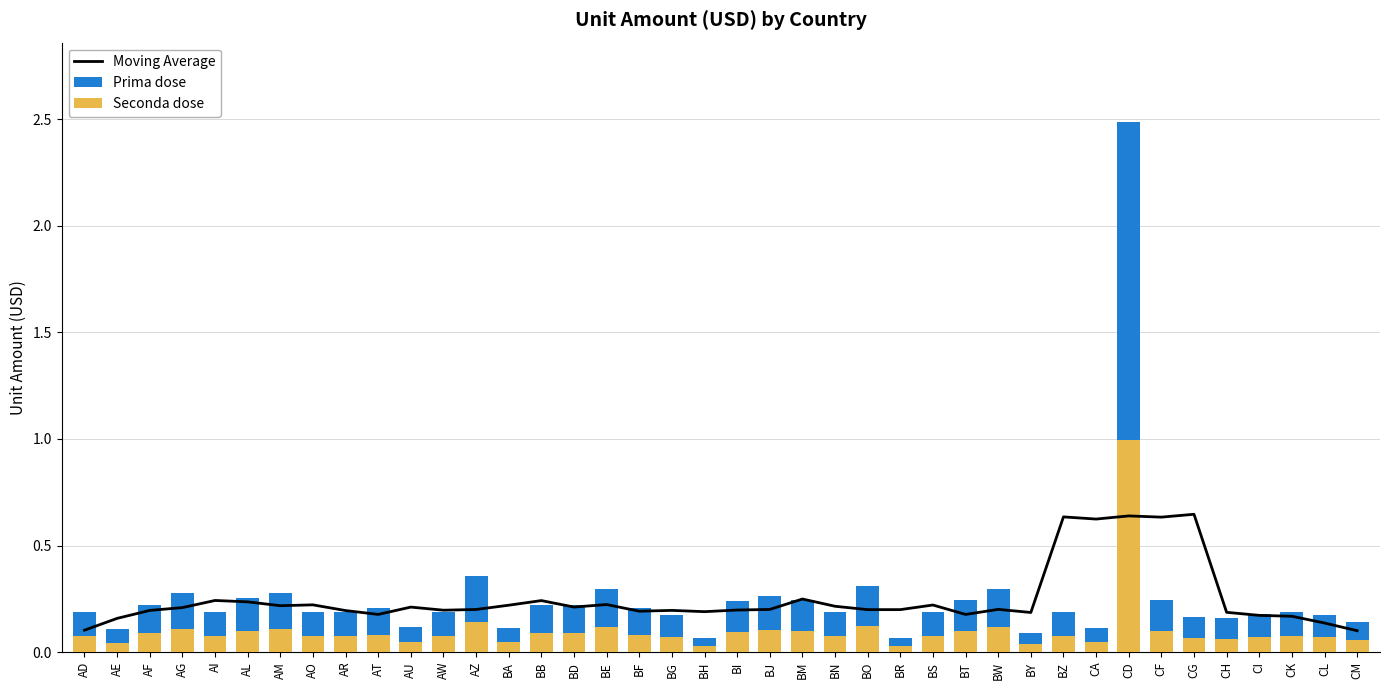

Which has a higher value, AT or BE?

BE